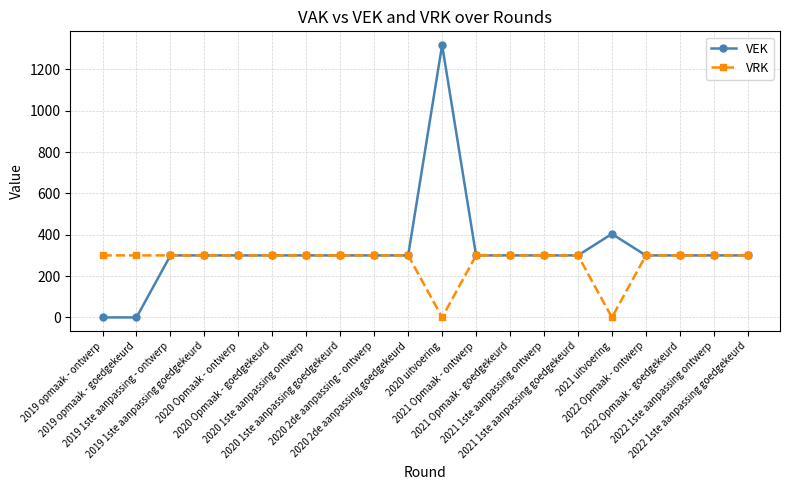

Is this an area chart (filled region under the line)?

No